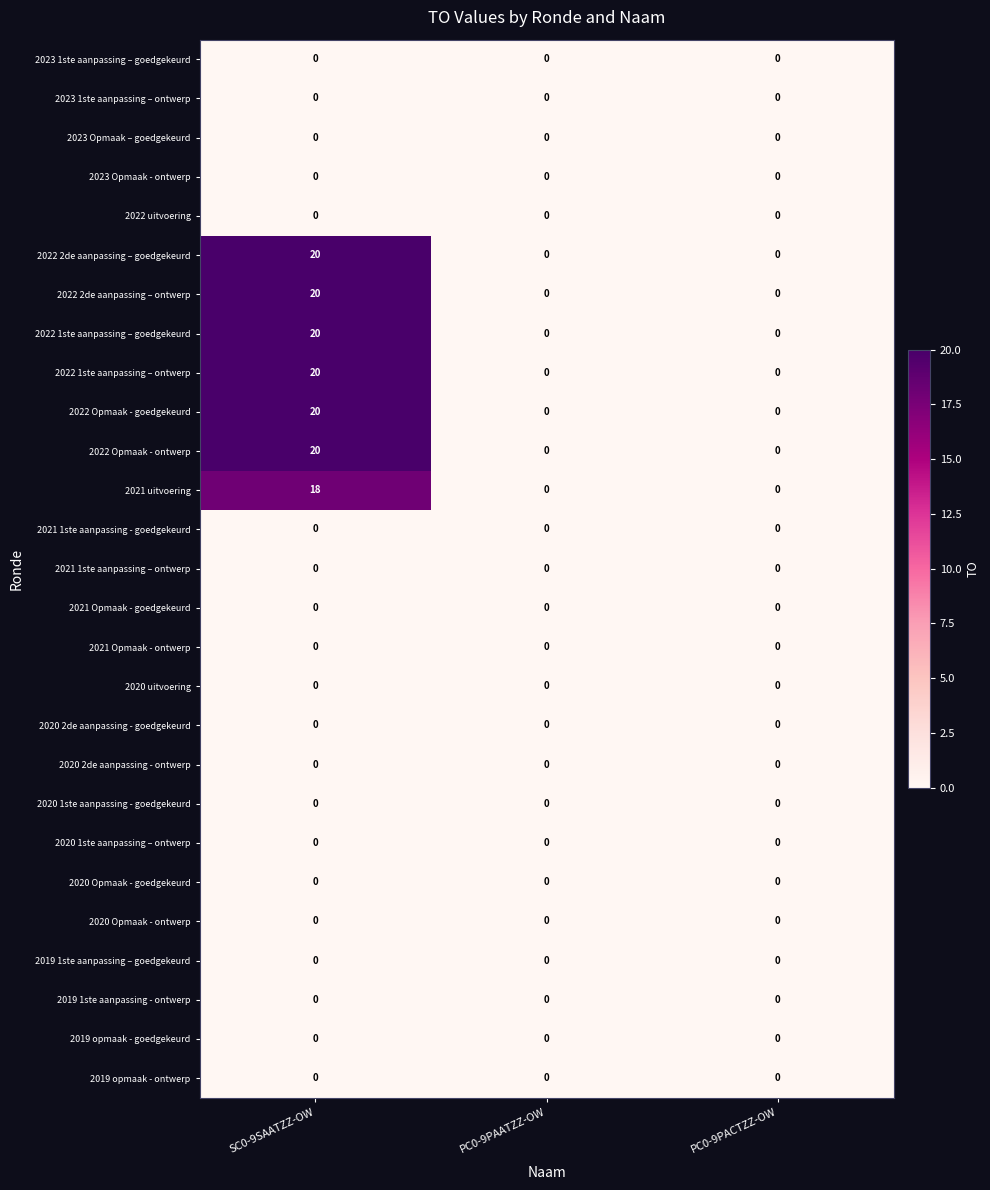

At which category is the sum across all series the highest?

SC0-9SAATZZ-OW